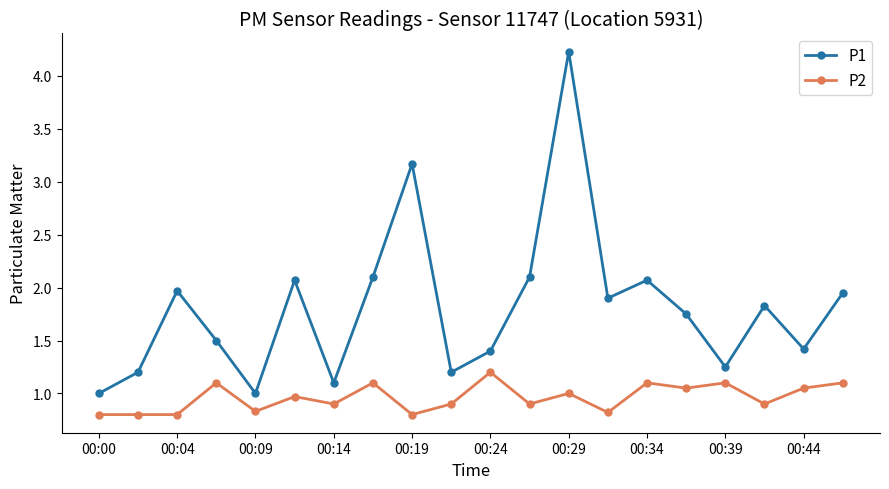

What is the difference between the maximum and minimum values in the P2 series?

0.4